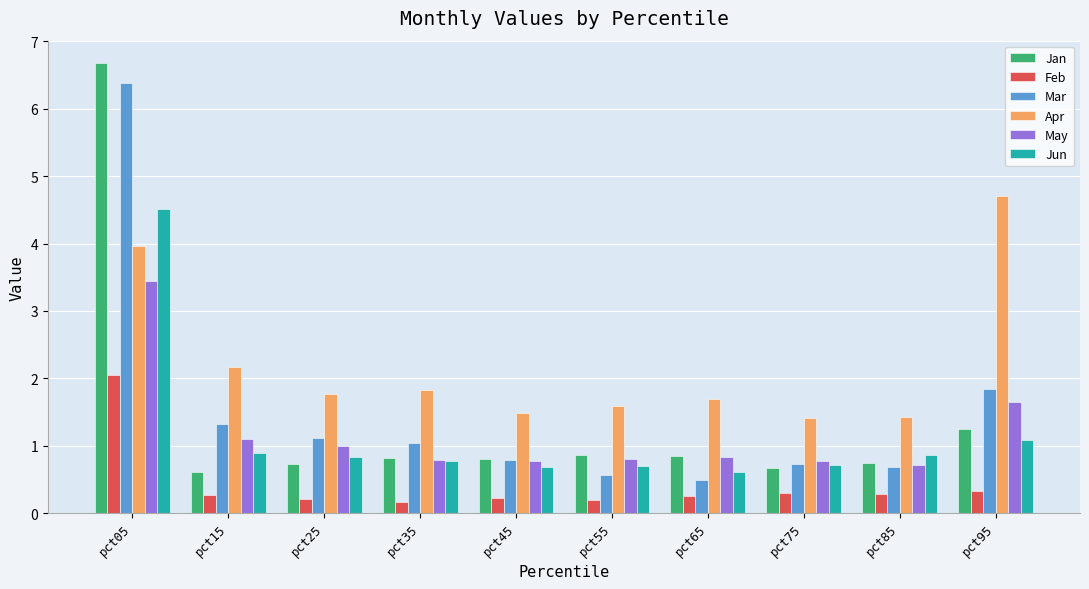

Which series has the largest range (max minus min)?

Jan